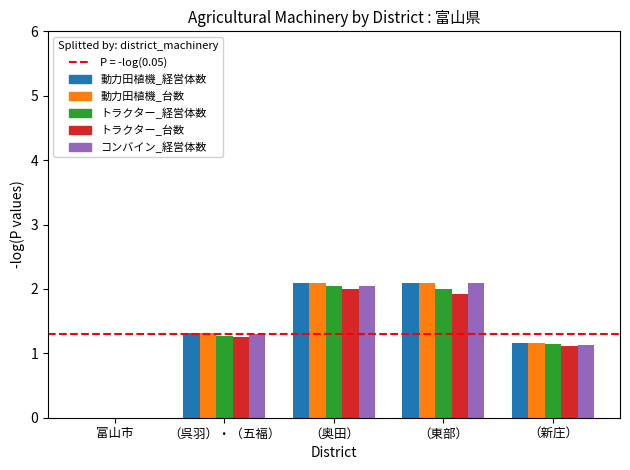

What is the spread (max minus min) of values at （呉羽）・（五福）?

0.1